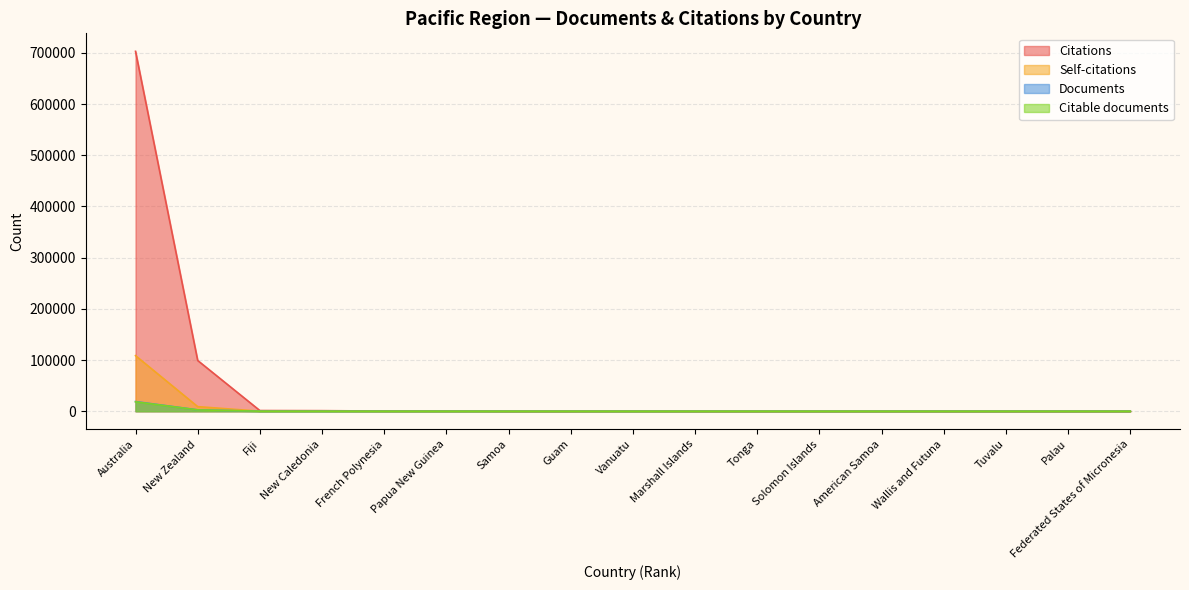

What is the label of the 11th point from the left?

Tonga